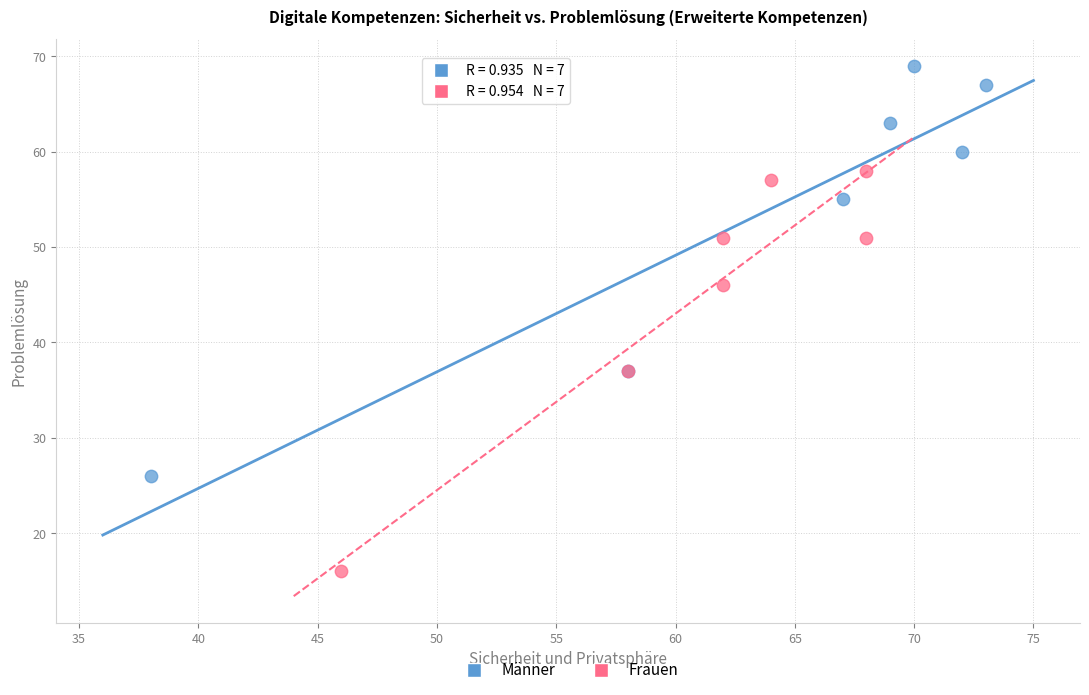

Which series contains the lowest Y value?

Frauen